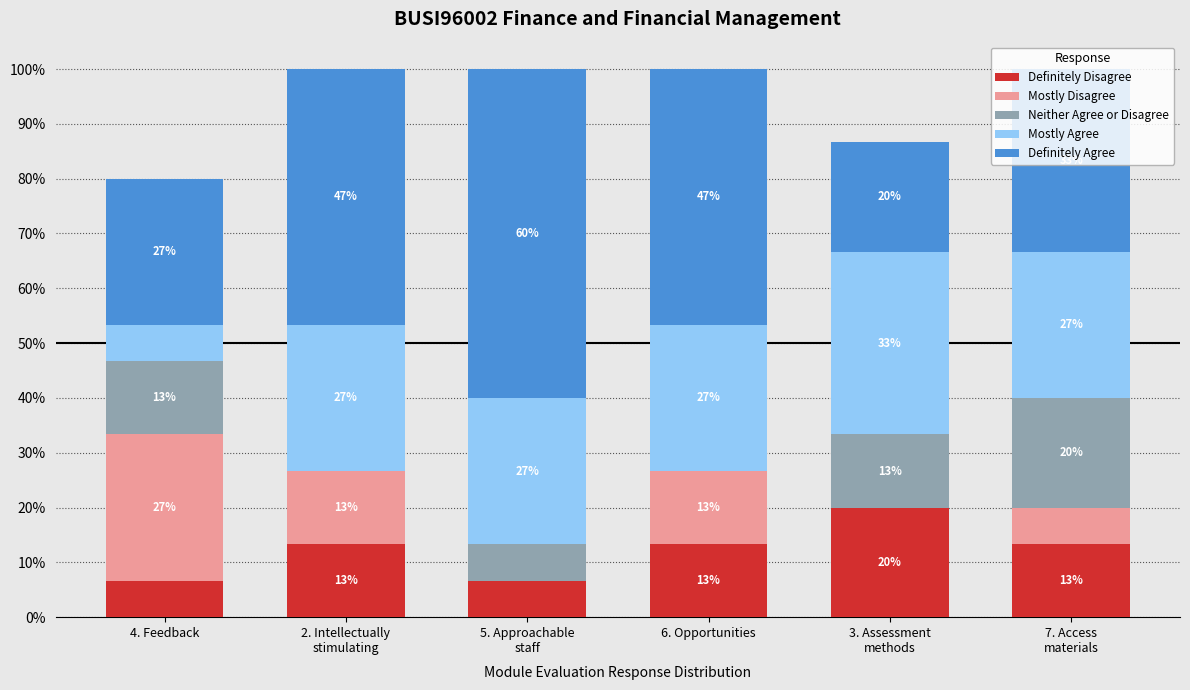

Rank the series at 5. Approachable
staff from highest to lowest value.

Definitely Agree, Mostly Agree, Definitely Disagree, Neither Agree or Disagree, Mostly Disagree